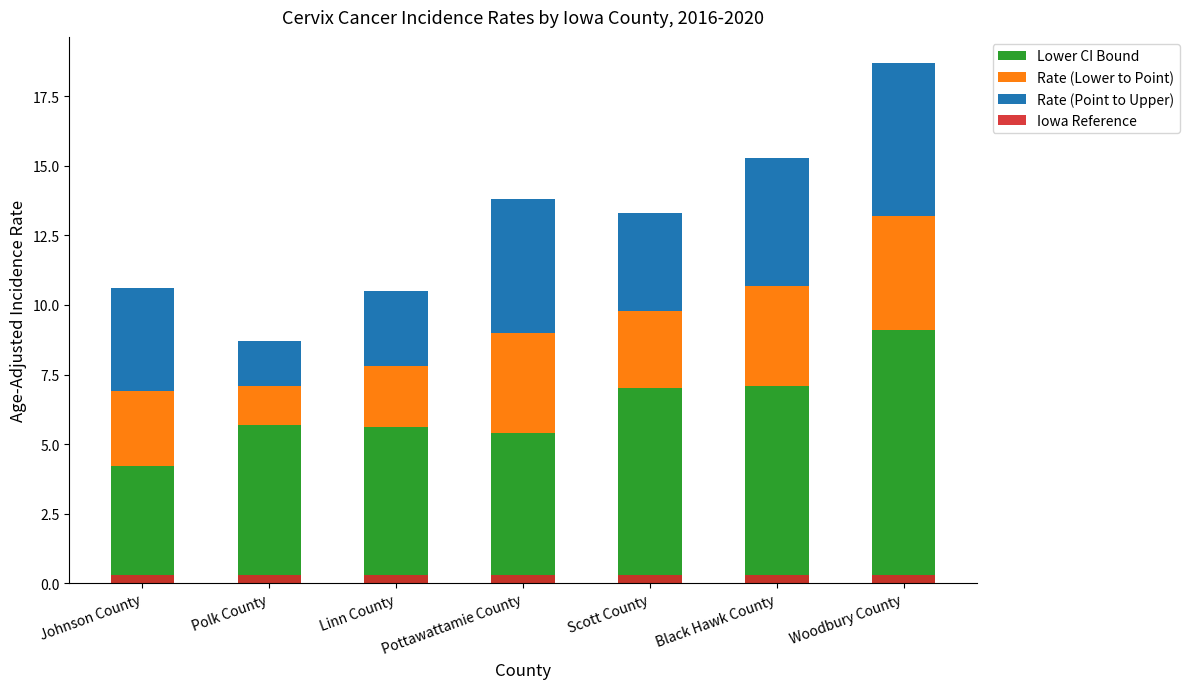

What position from the right is Linn County?

5